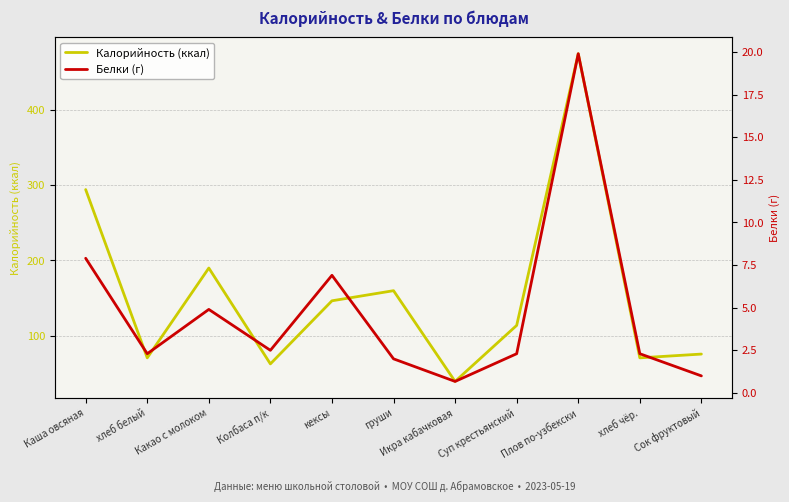

What is the sum of all Белки (г) values?

52.7